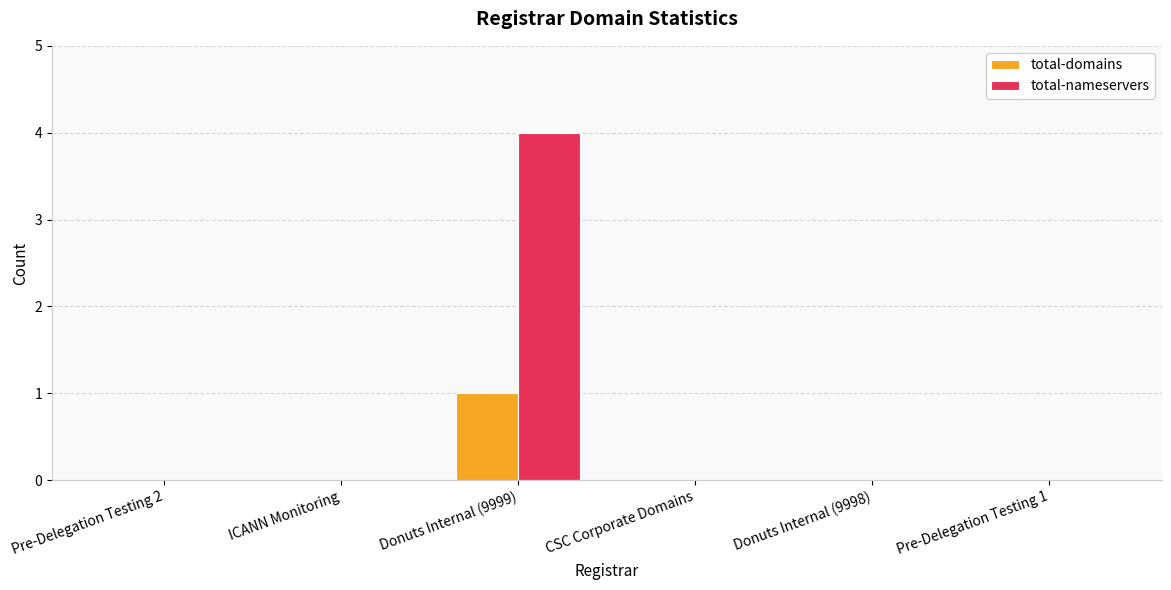

What are all the series names shown in the legend?

total-domains, total-nameservers